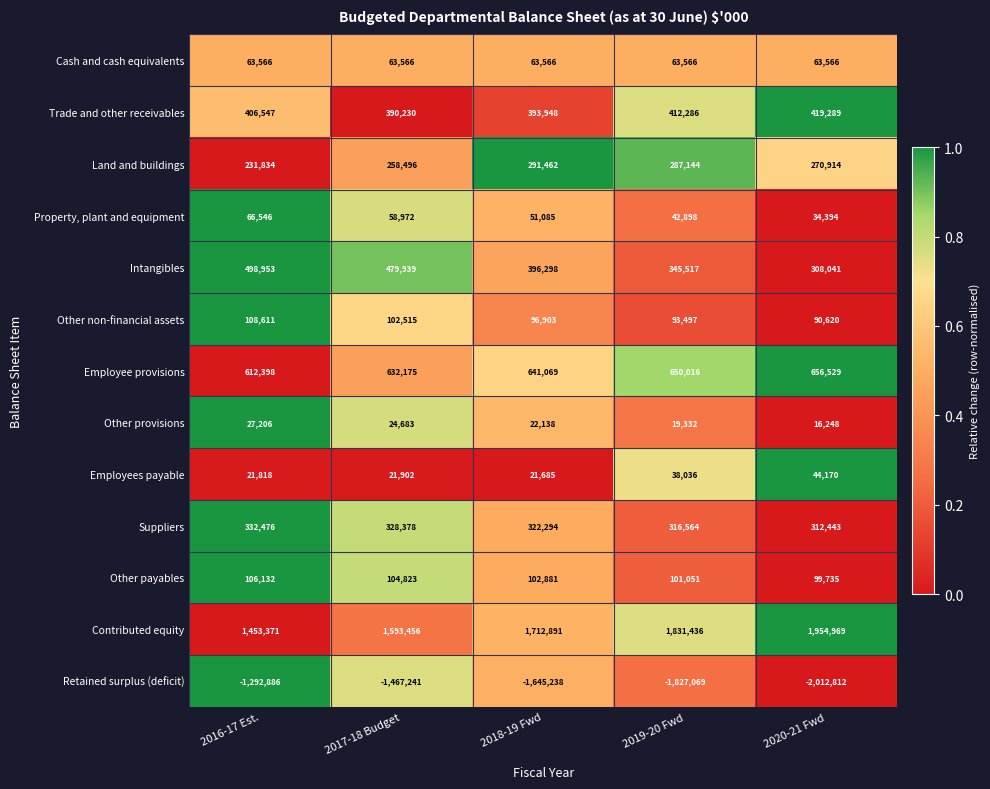

List the series in order of their peak value, highest first.

Contributed equity, Employee provisions, Intangibles, Trade and other receivables, Suppliers, Land and buildings, Other non-financial assets, Other payables, Property, plant and equipment, Cash and cash equivalents, Employees payable, Other provisions, Retained surplus (deficit)